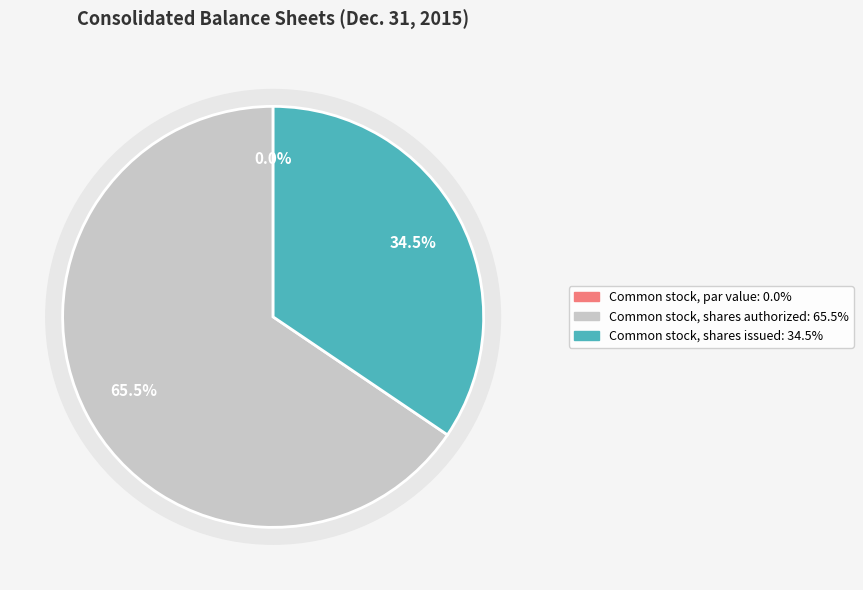

To the nearest percent, what is the difference between the Common stock, shares issued and Common stock, shares authorized slice percentages?

31%